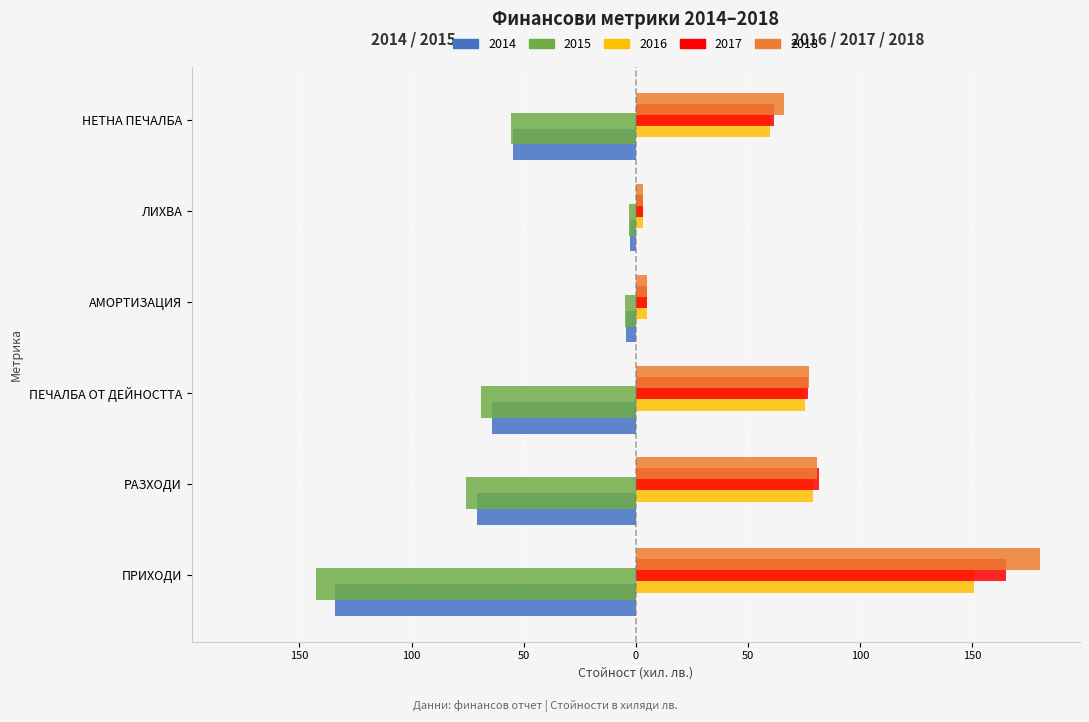

What is the total value across all series at ПЕЧАЛБА ОТ ДЕЙНОСТТА?

96.7